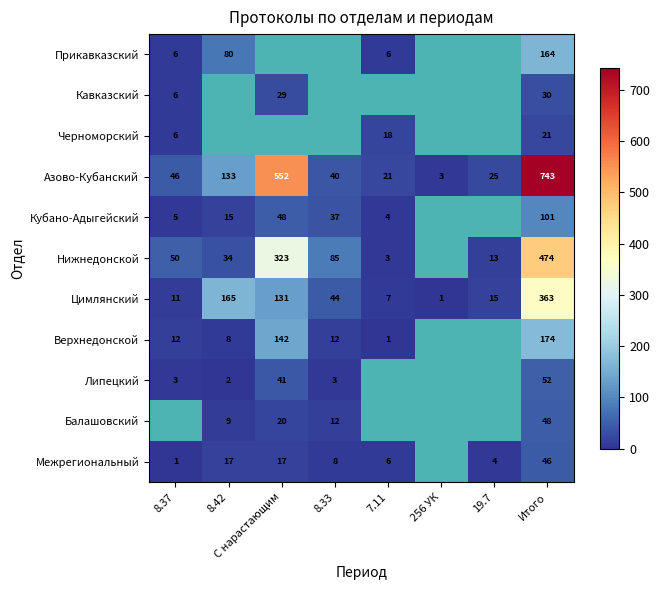

True or false: Цимлянский has a value of 44 at 8.33.

True